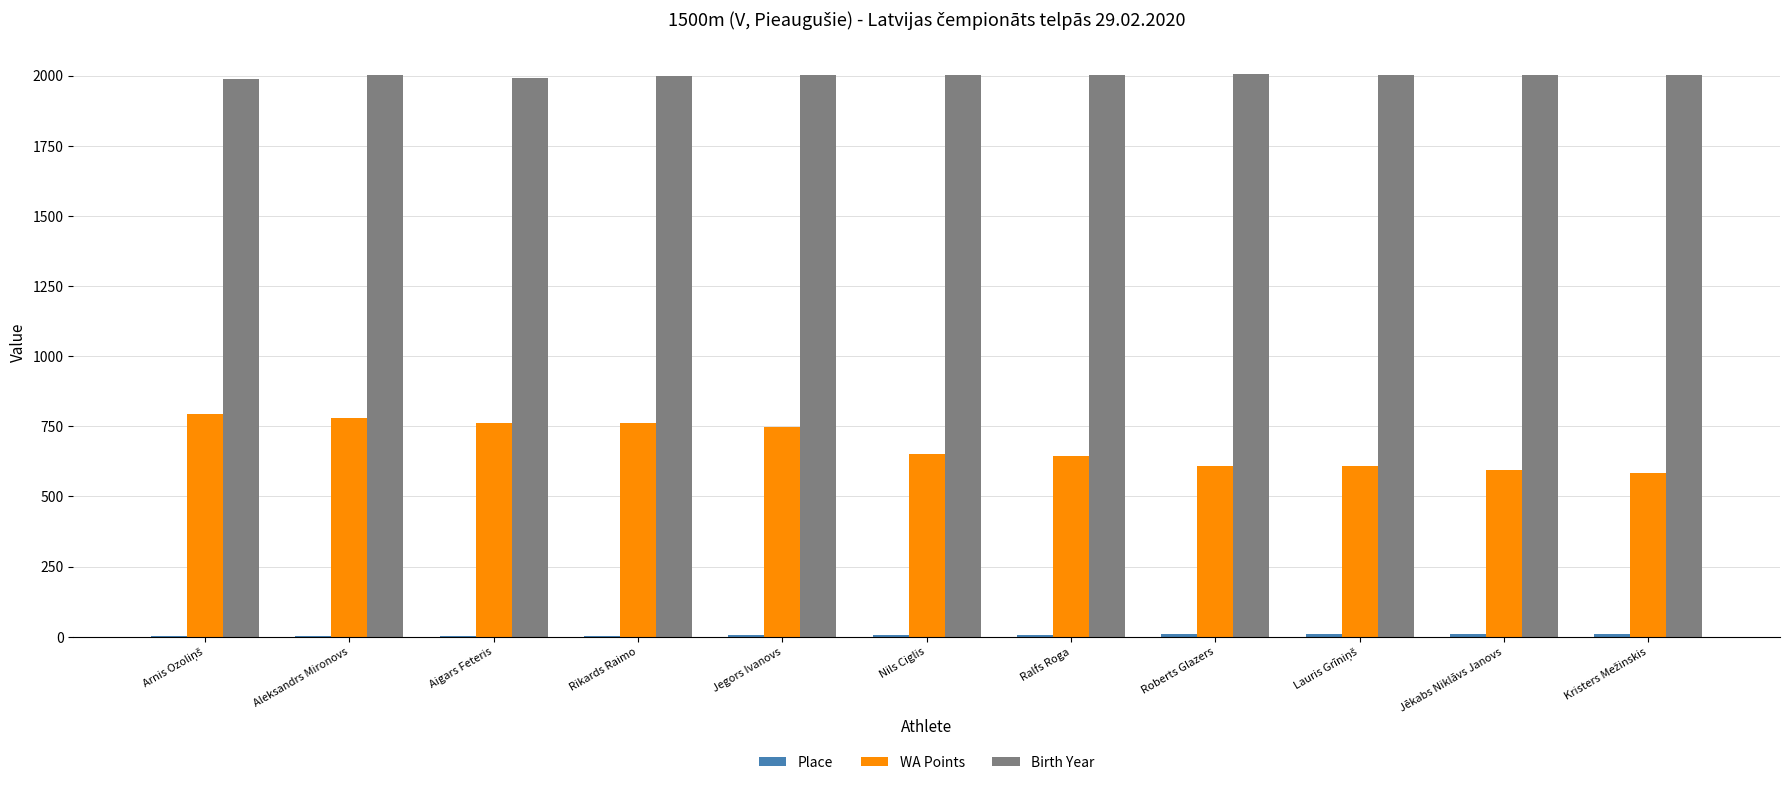

What is the highest value of the WA Points series?

795